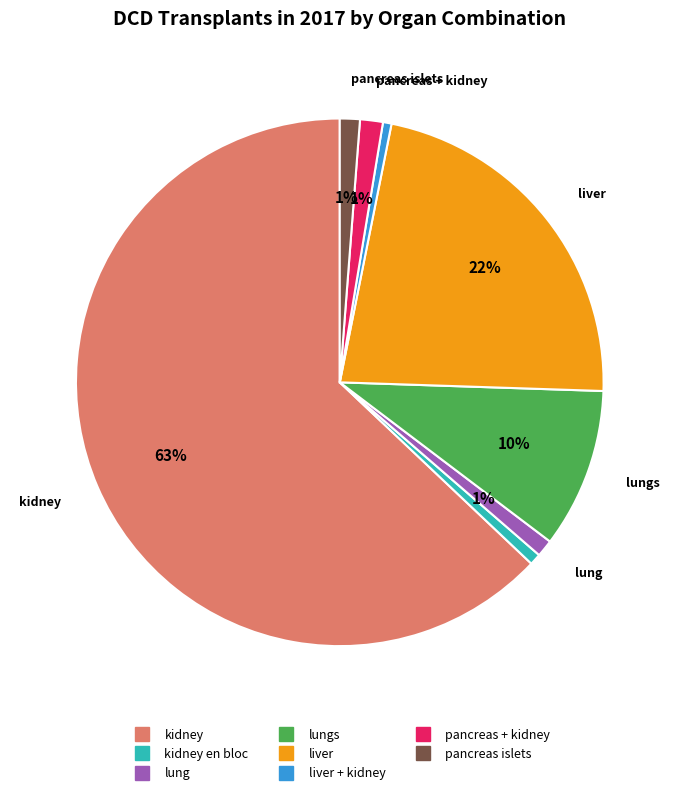

Does any single category account for the majority?

Yes